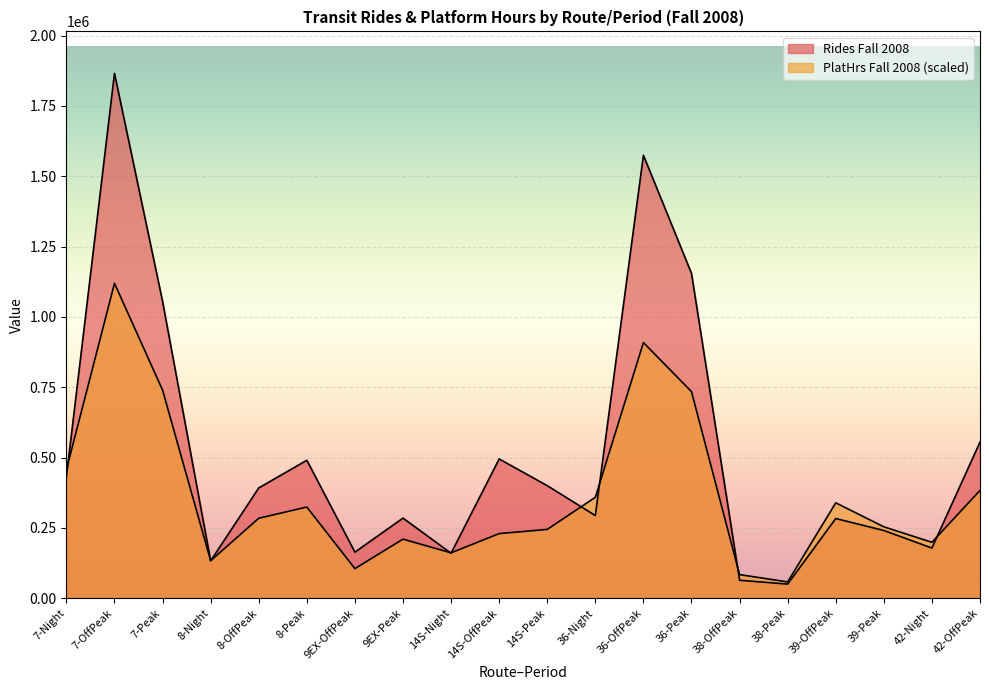

Rank the series at 36-Night from lowest to highest value.

Rides Fall 2008, PlatHrs Fall 2008